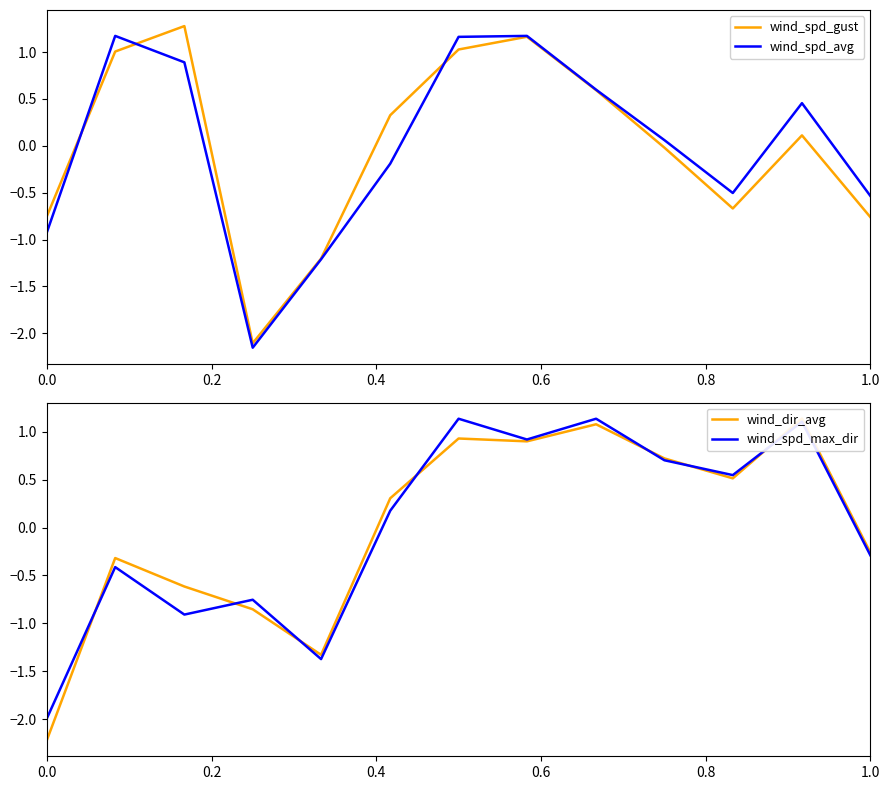

The wind_spd_gust series shows -1.1 at 0.0. True or false?

False